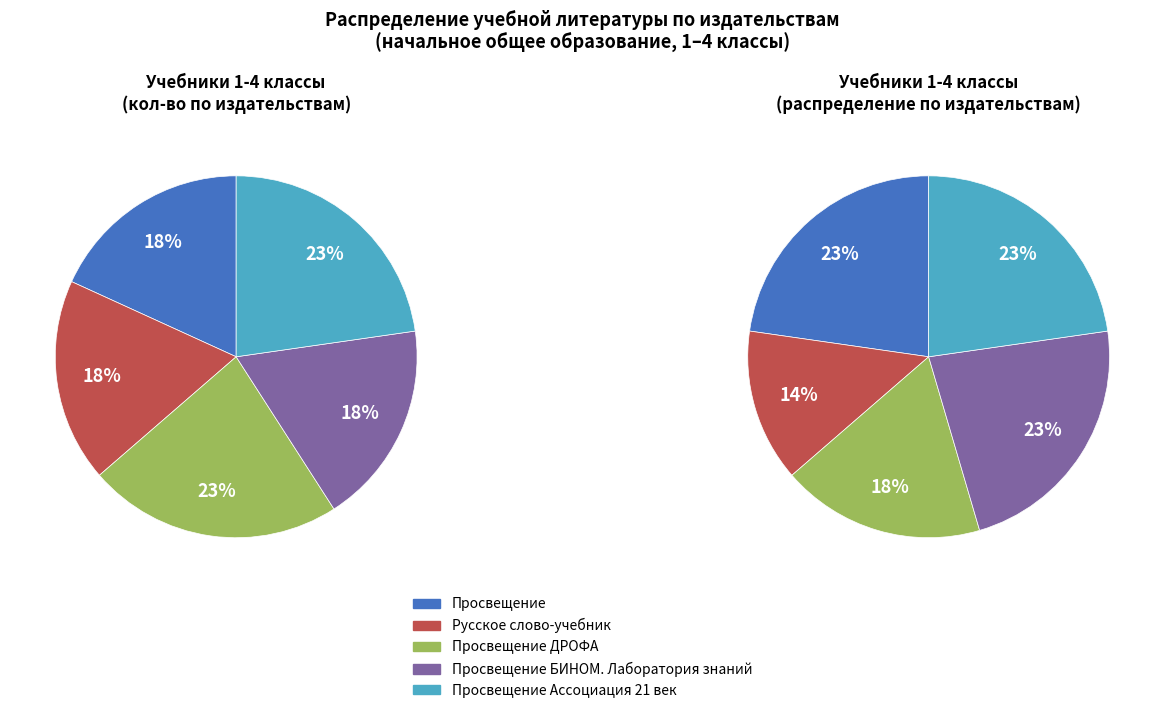

The Просвещение БИНОМ. Лаборатория знаний slice represents 32% of the pie. True or false?

False